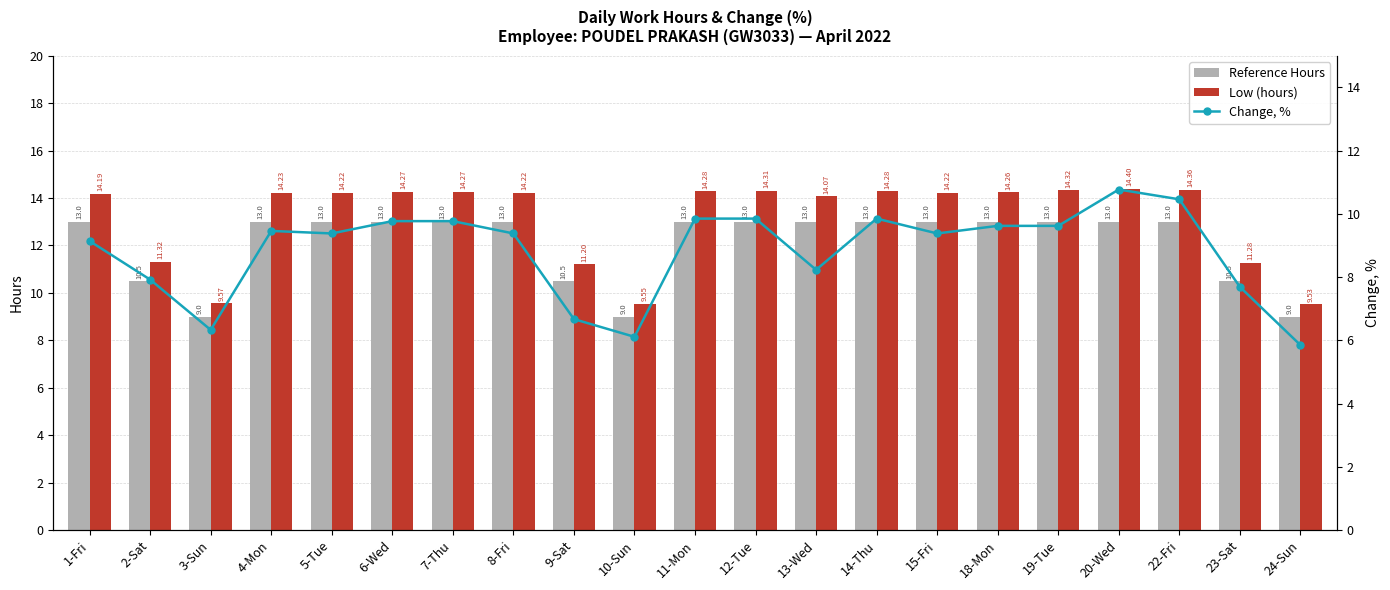

Which series changed the most between 1-Fri and 7-Thu?

Change, %